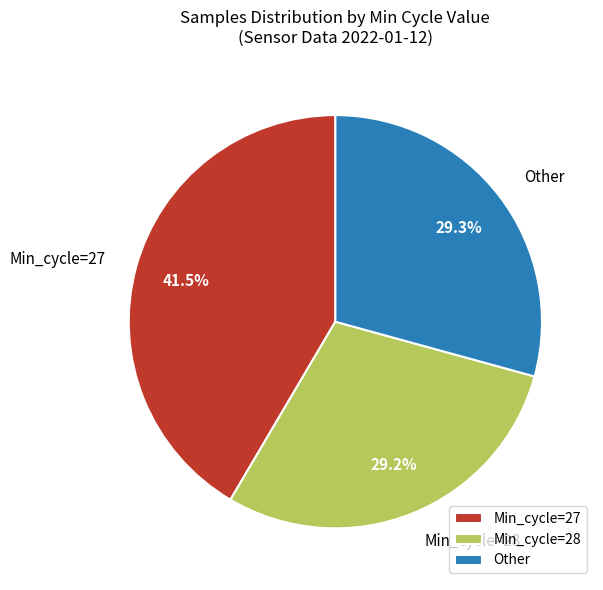

Which slice is the largest?

Min_cycle=27